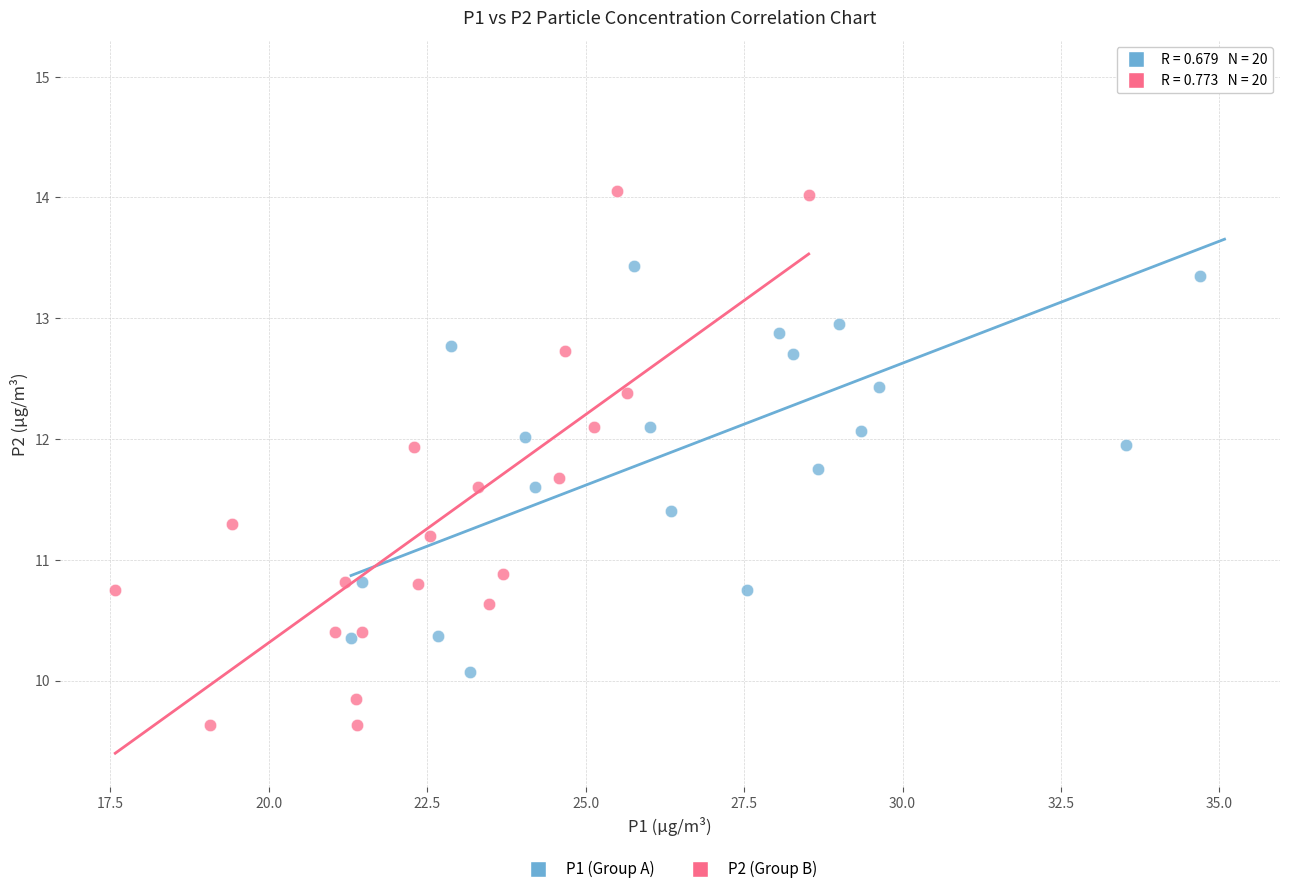

What are all the series names shown in the legend?

P1 (Group A), P2 (Group B)